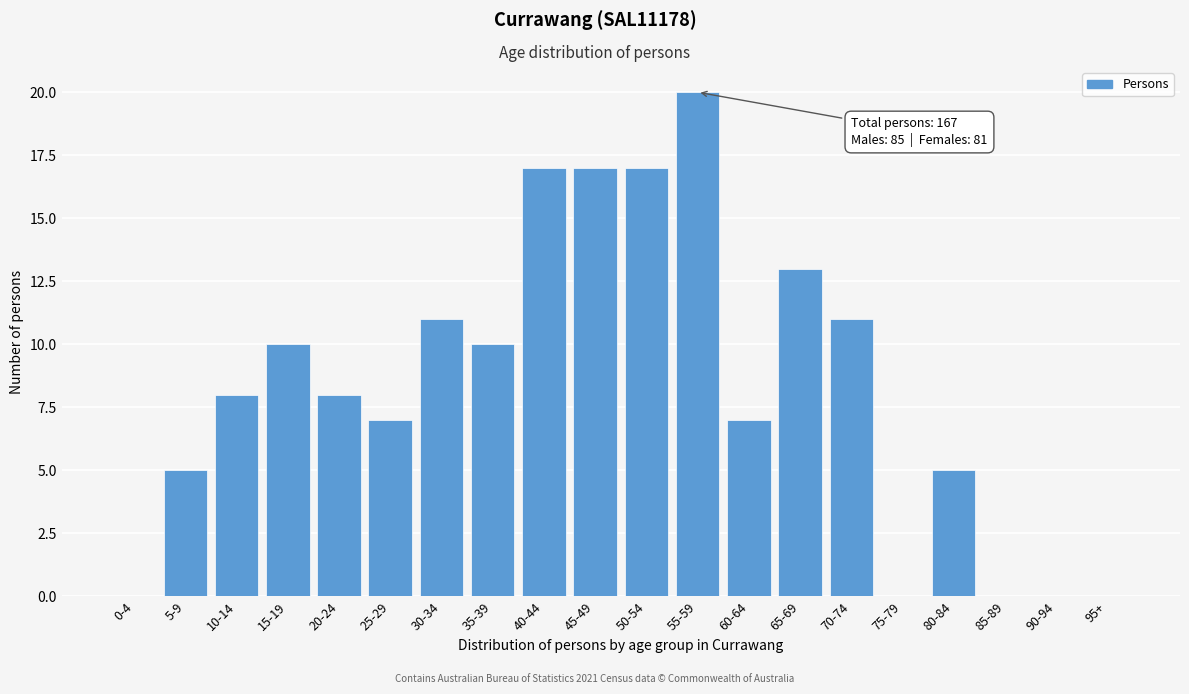

Reading right to left, extract all data points from this chart.

95+=0	90-94=0	85-89=0	80-84=5	75-79=0	70-74=11	65-69=13	60-64=7	55-59=20	50-54=17	45-49=17	40-44=17	35-39=10	30-34=11	25-29=7	20-24=8	15-19=10	10-14=8	5-9=5	0-4=0